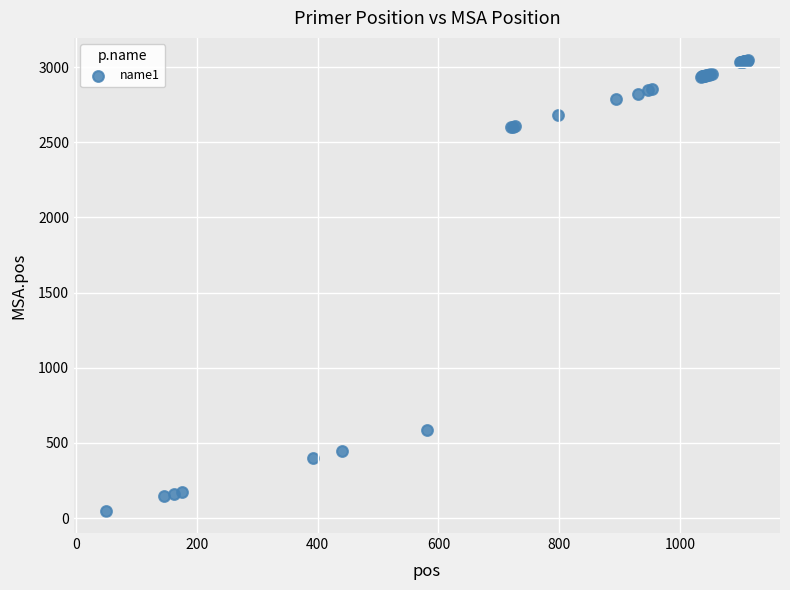

What Y value in the scatter plot is closest to 1547?

587